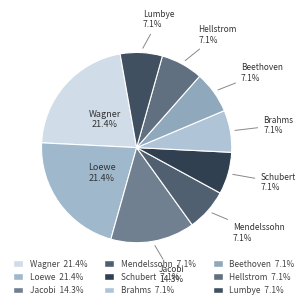

How many slices are in this pie chart?

9